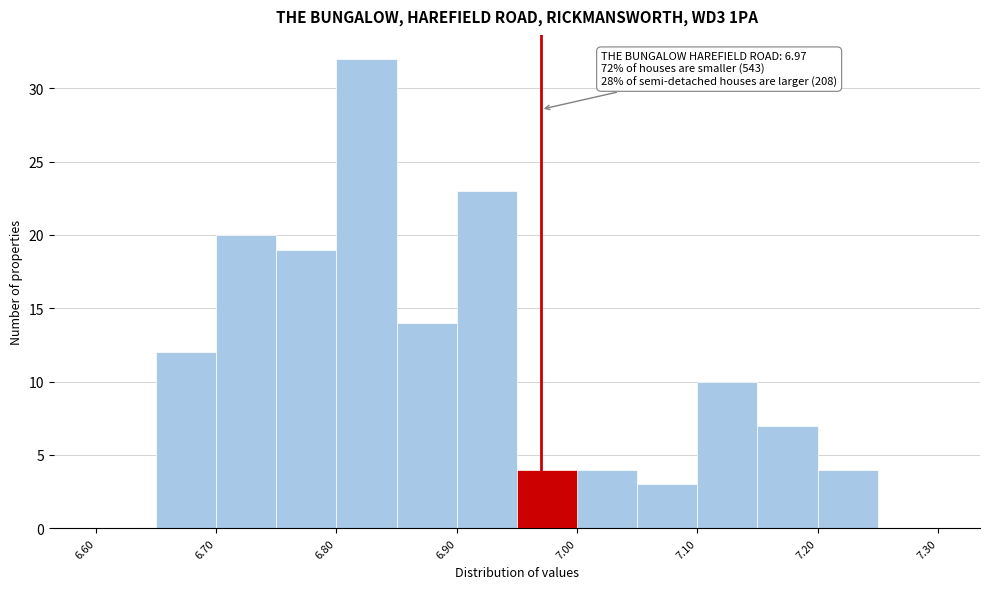

Which range on the x-axis has the tallest bar?

6.80 to 6.85